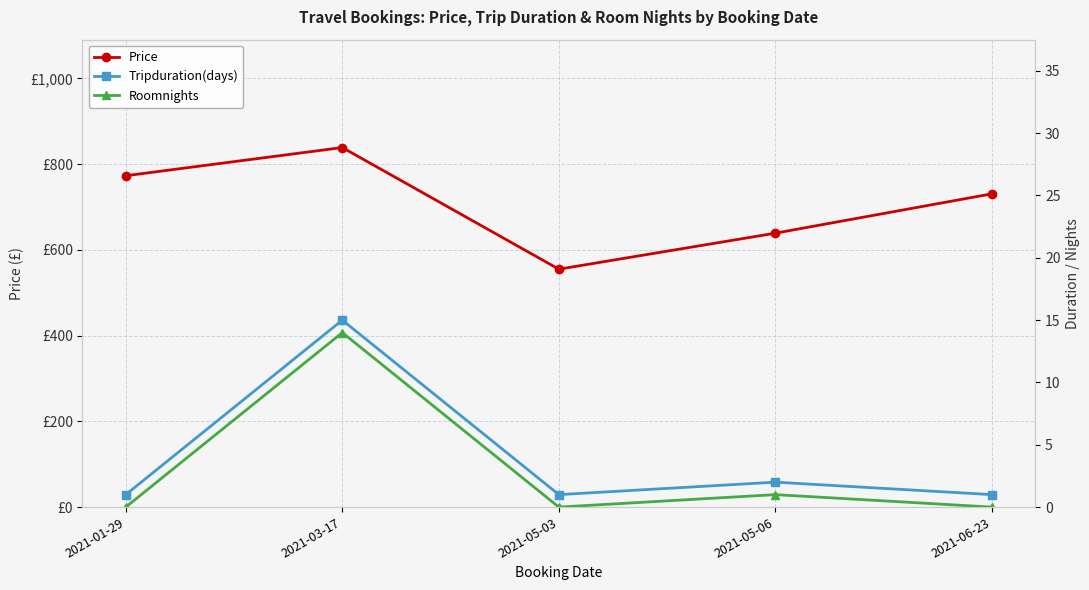

Rank the series by their maximum value, from lowest to highest.

Roomnights, Tripduration(days), Price